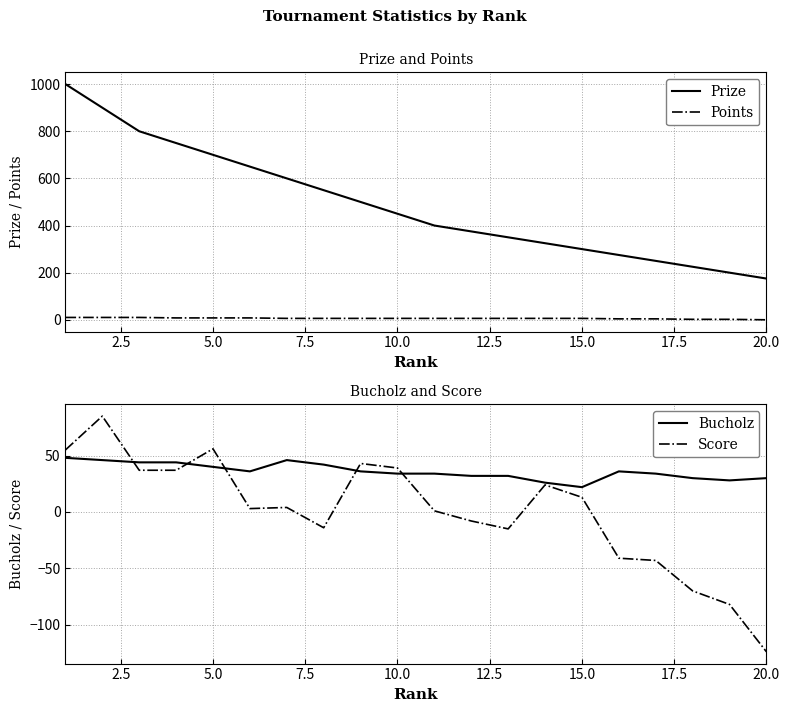

True or false: Bucholz and Points cross at least once.

False